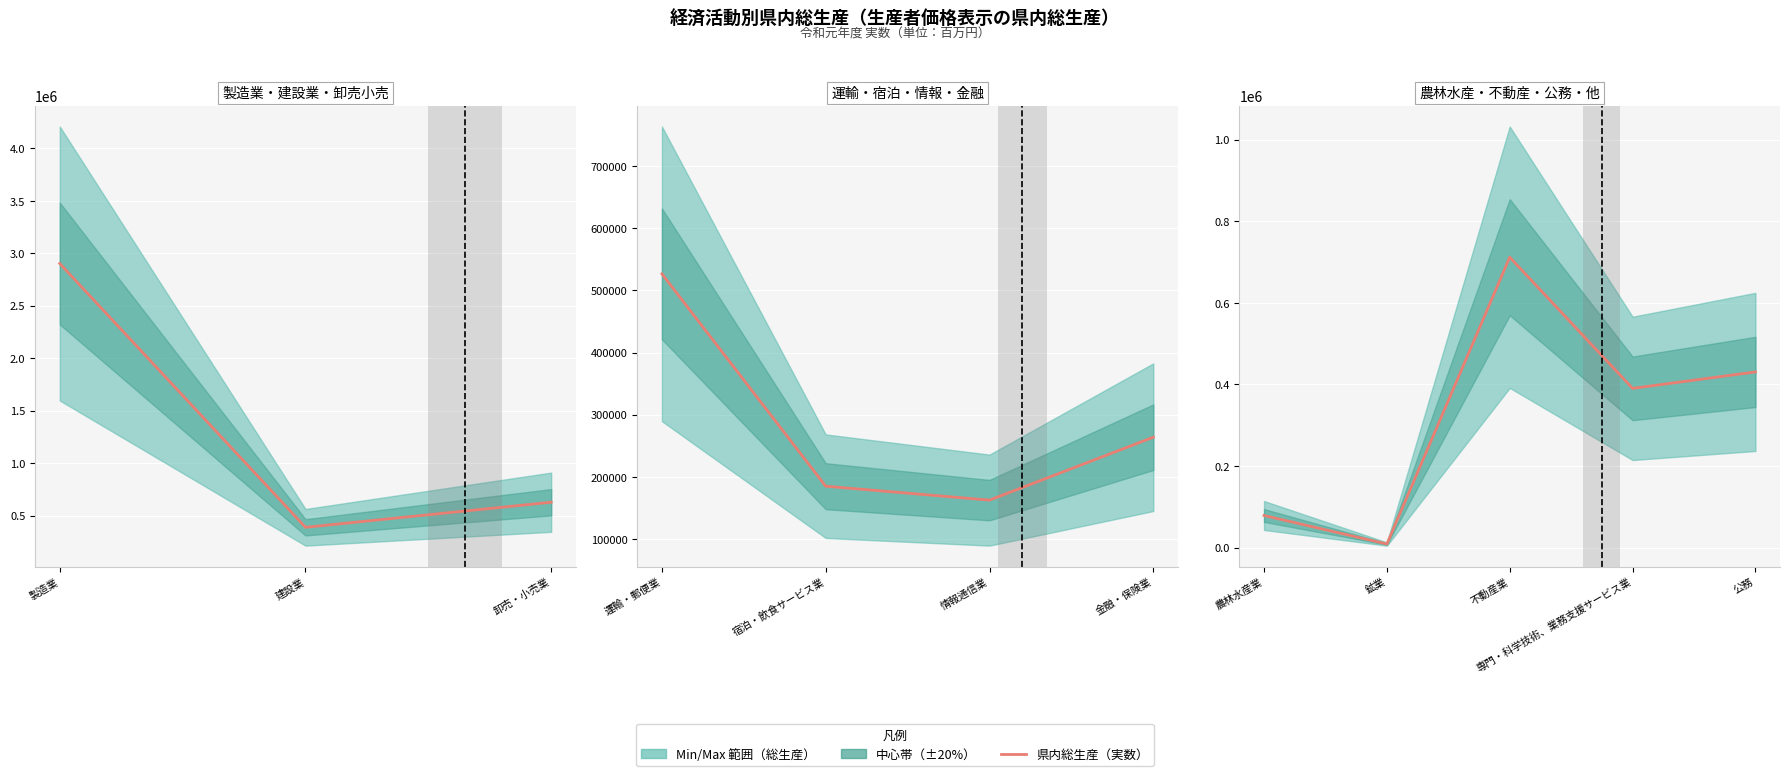

What is the value of the 4th point from the left?

390368